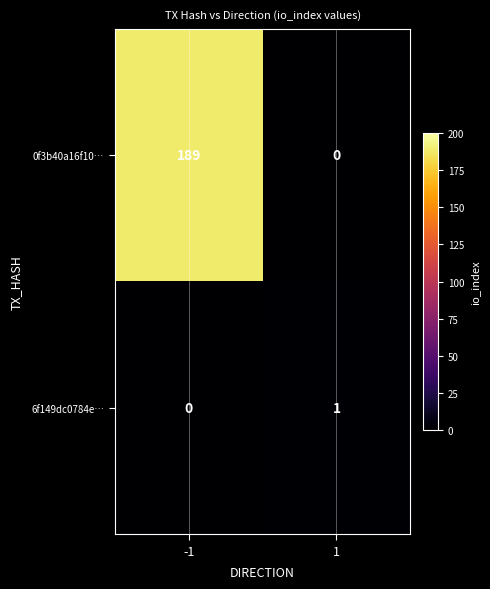

True or false: 0f3b40a16f10… has a value of 0 at 1.

True